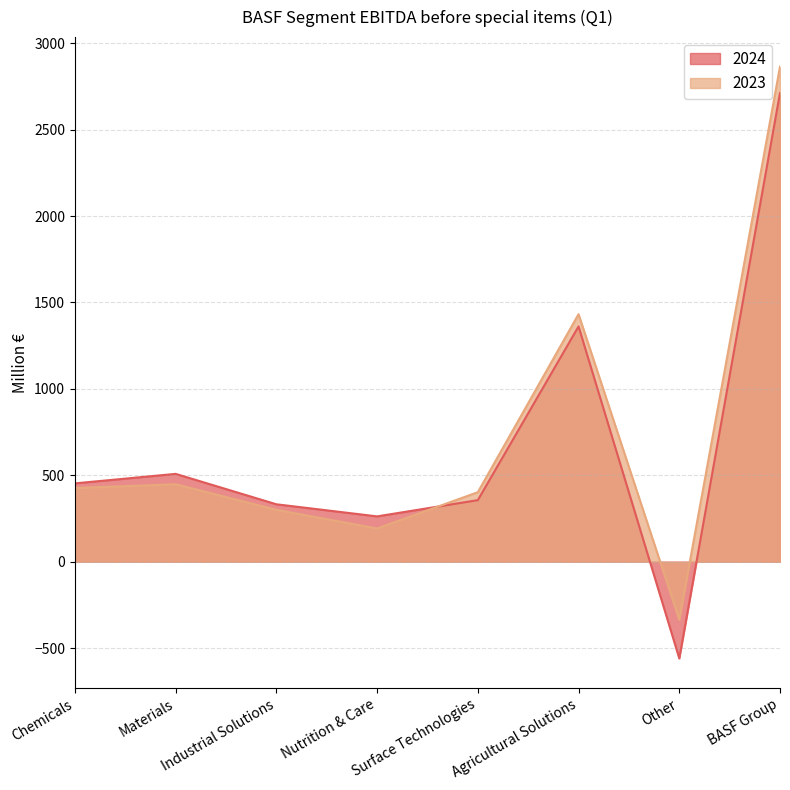

What is the difference between the highest and lowest values at Nutrition & Care?

70